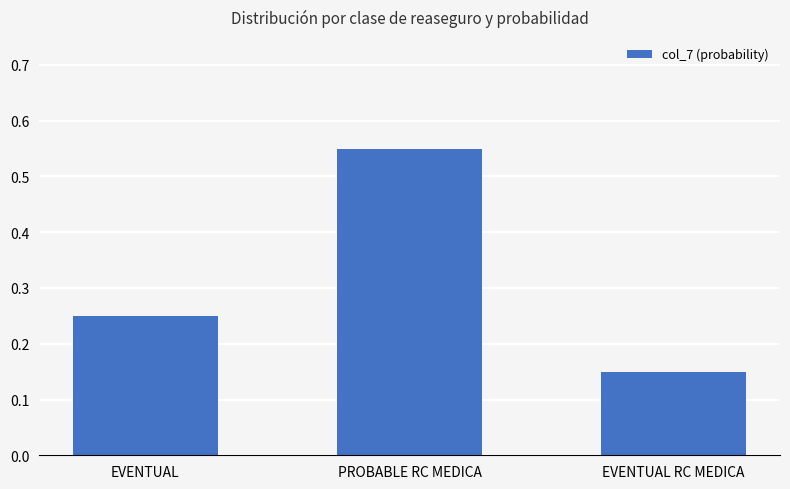

What is the change in value from PROBABLE RC MEDICA to EVENTUAL RC MEDICA?

-0.4